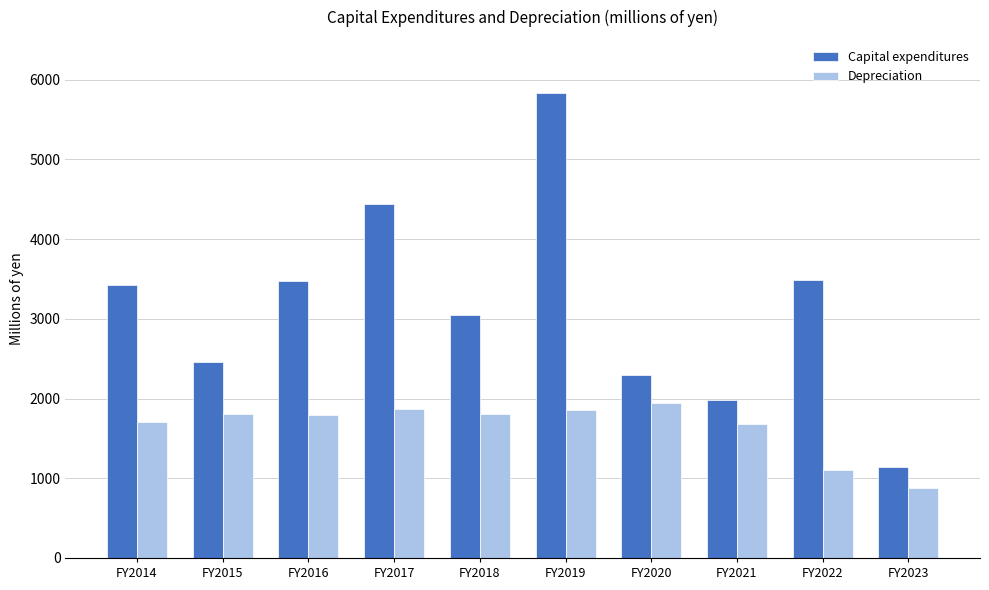

Is the value of Depreciation at FY2015 greater than the value of Capital expenditures at FY2021?

No